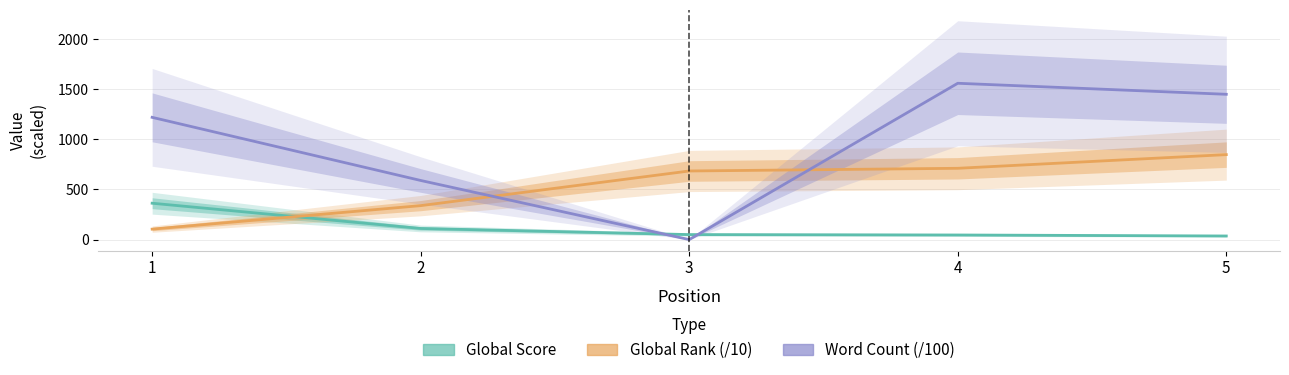

Which has a higher value, 2 or 4?

2